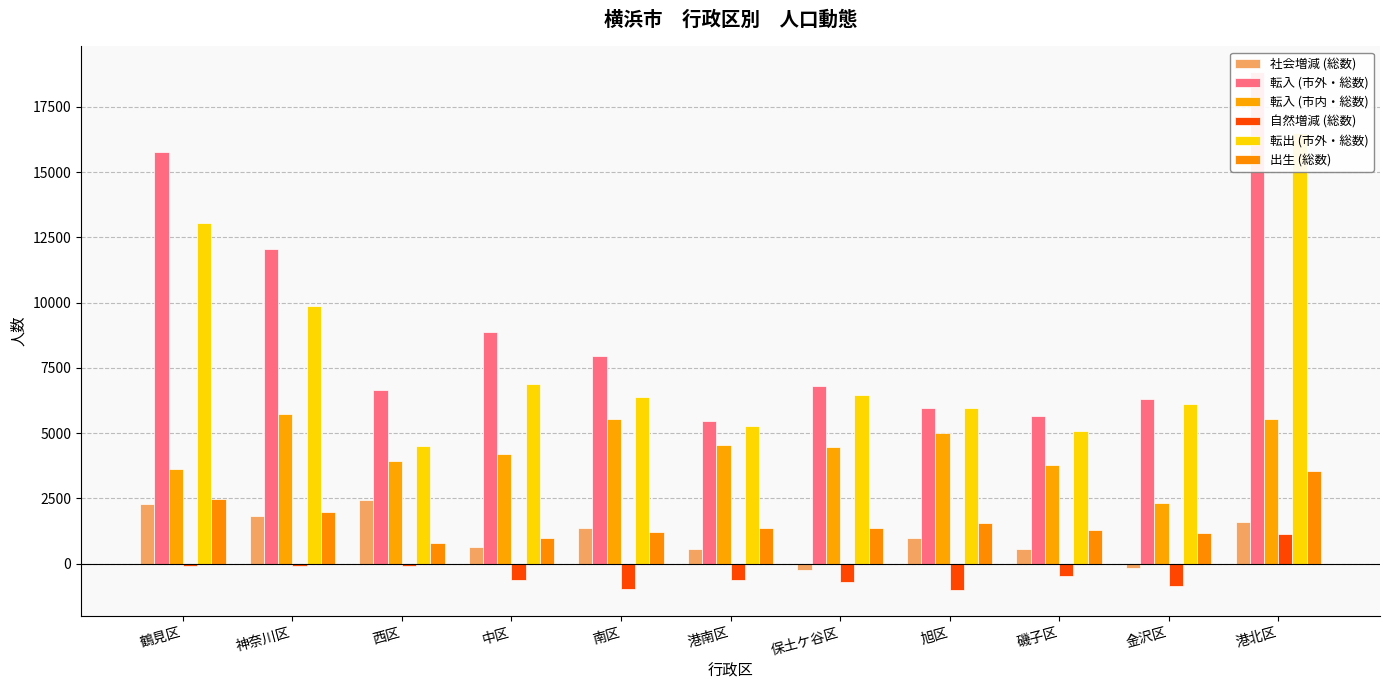

How many distinct data groups are displayed?

6